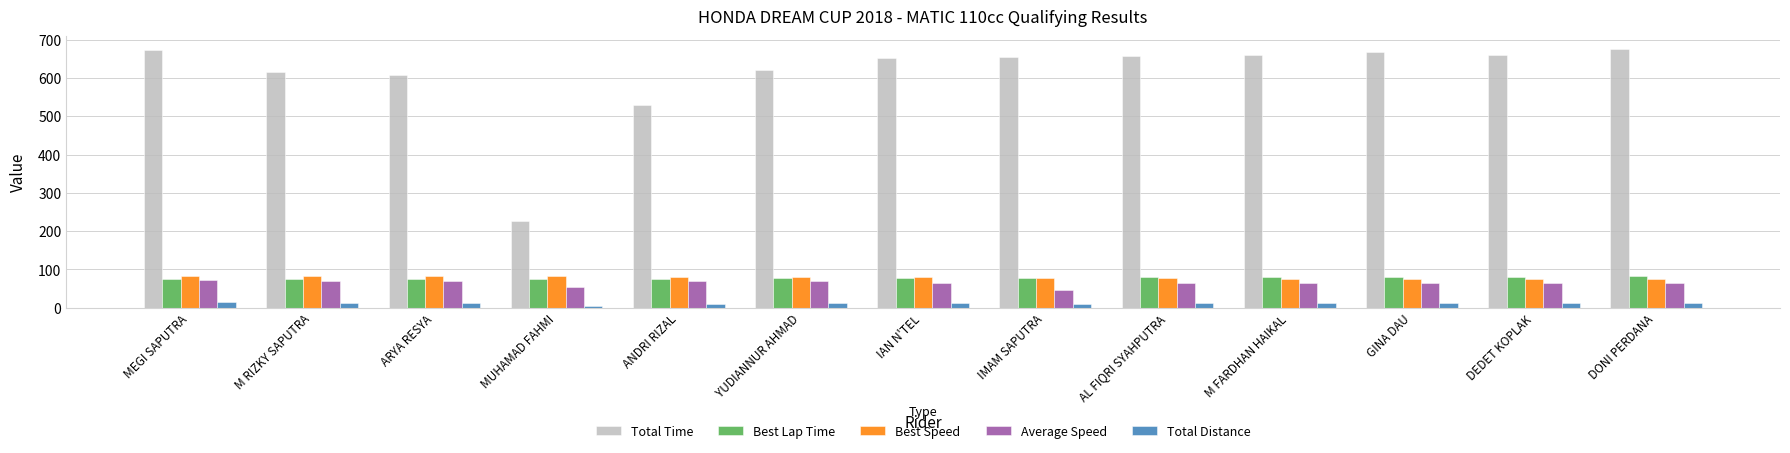

Is it true that Total Time equals 1037.4 at M RIZKY SAPUTRA?

False